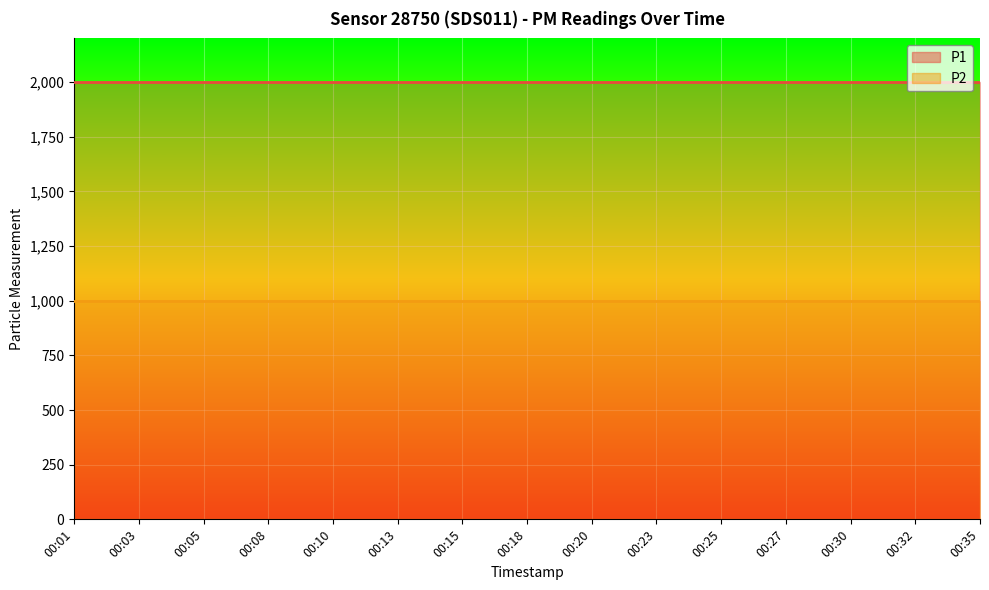

What is the value of the P2 point at the 13th from the left?

999.9